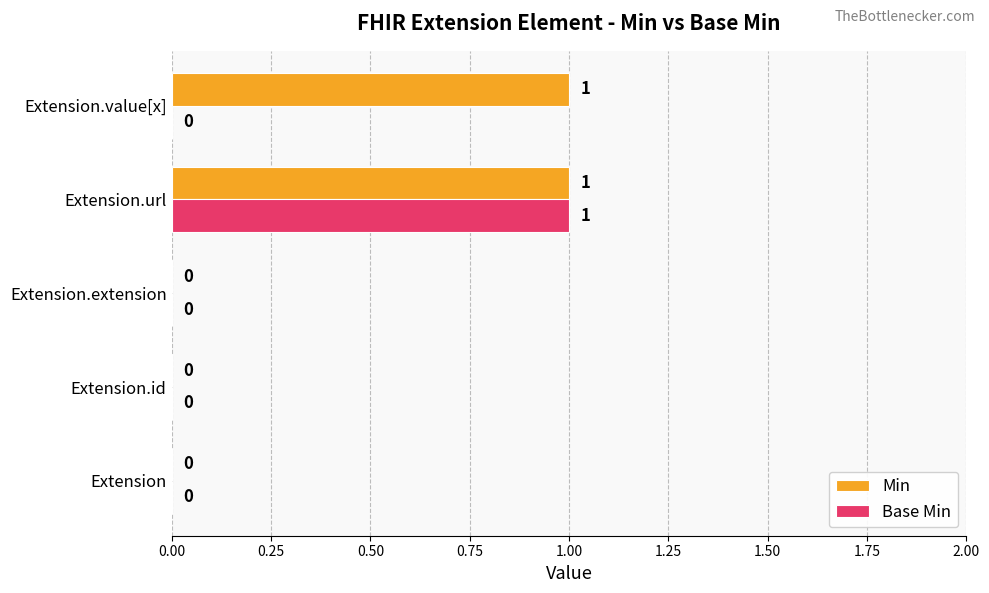

Count the Base Min values in the range 0 to 1.

5